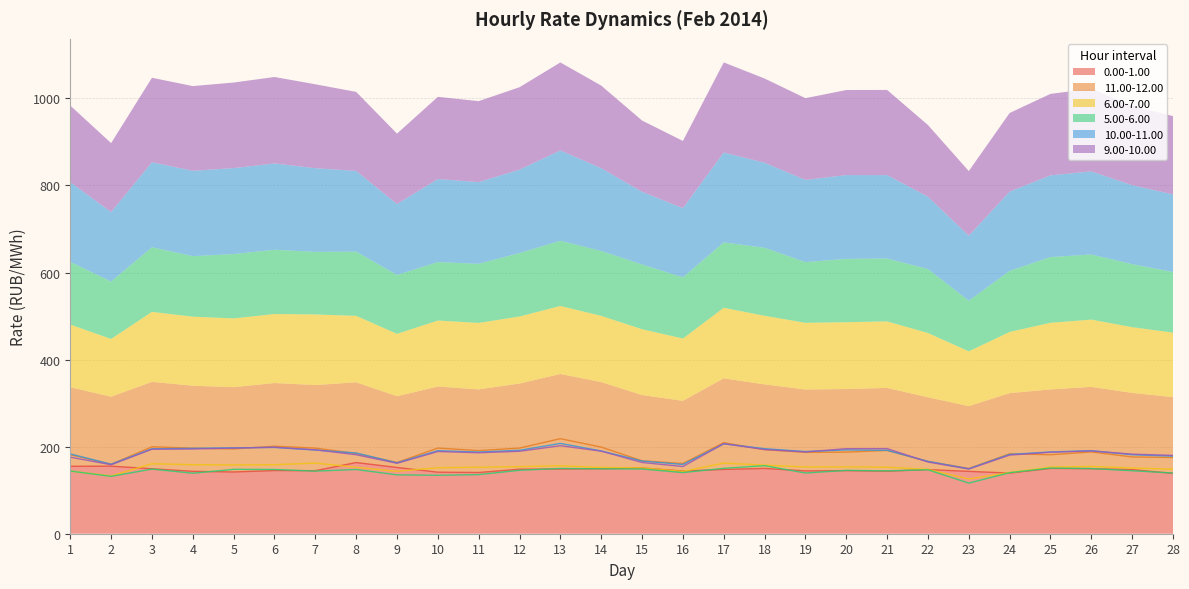

Which label corresponds to the largest value in the chart?

13